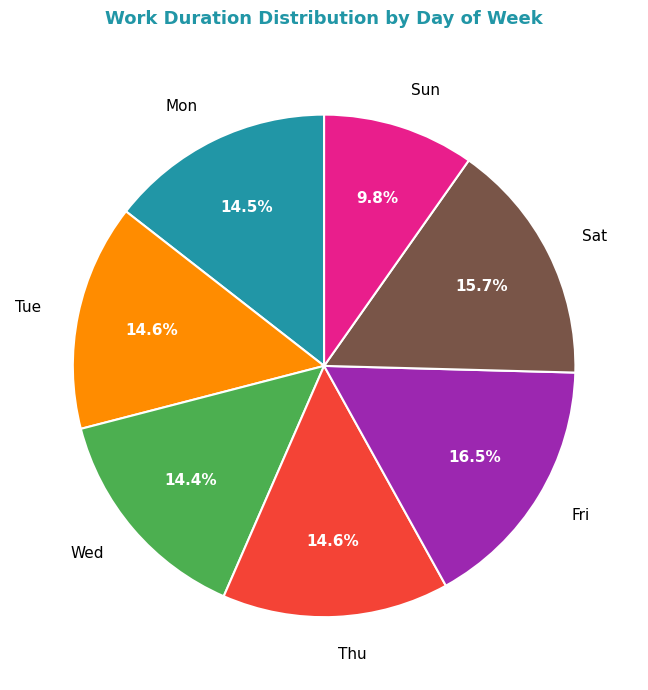

Which category has the smallest portion of the pie?

Sun